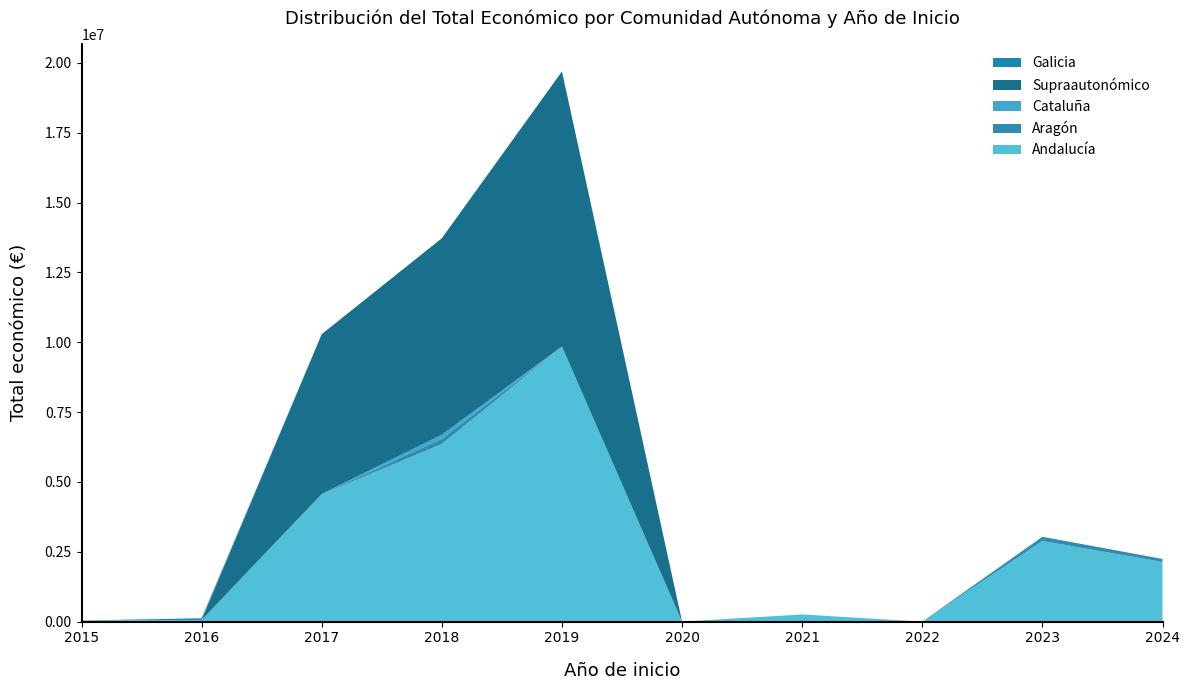

Reading right to left, extract all data points from this chart.

Andalucía: 2135729	2886433	0	255800	0	9847932	6358587	4558106	59684	19999
Aragón: 107555	150000	0	0	0	0	184497	12000	0	0
Cataluña: 0	0	0	0	0	0	148997	0	0	19999
Supraautonómico: 0	0	0	0	0	9847932	7032115	5721034	0	0
Galicia: 0	0	0	0	0	0	0	0	59684	0